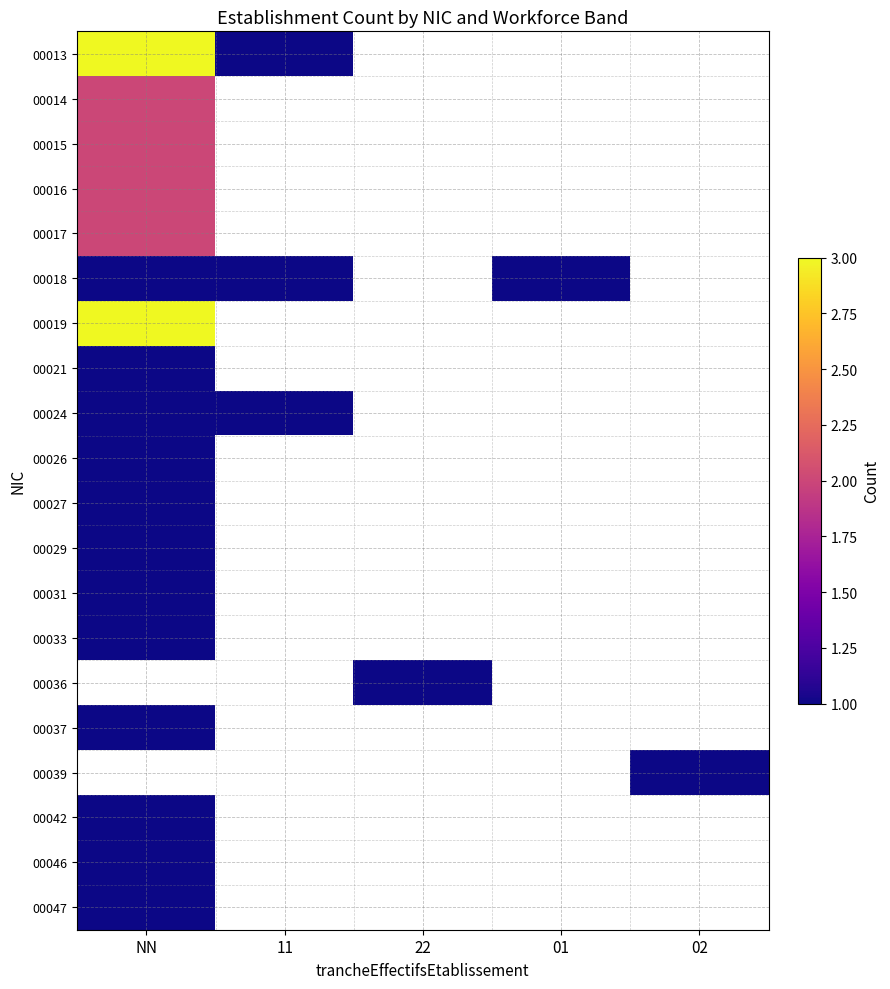

What is the difference between the maximum and minimum values in the 00013 series?

2.0